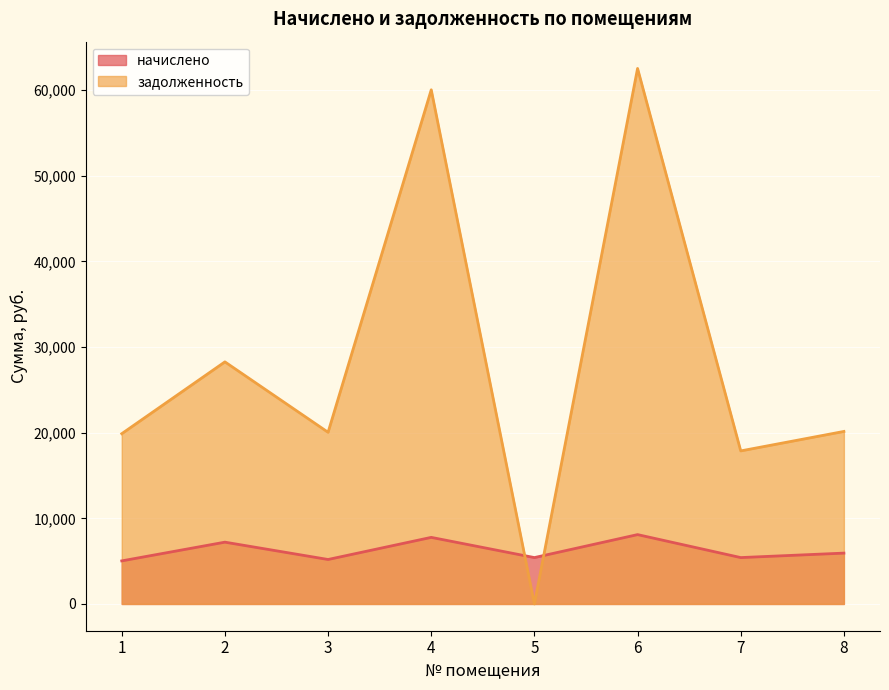

Does the chart display data point markers on the line(s)?

No